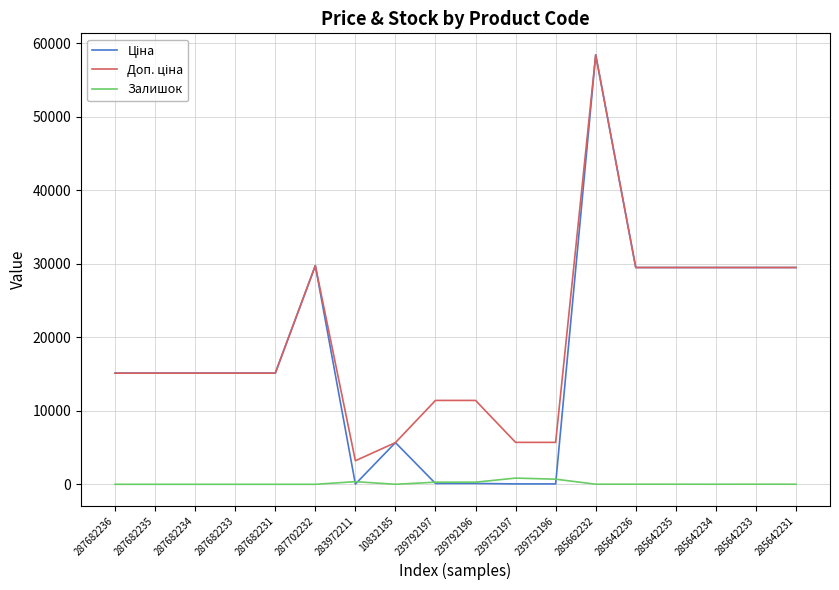

Which category has the highest value across all series?

285662232